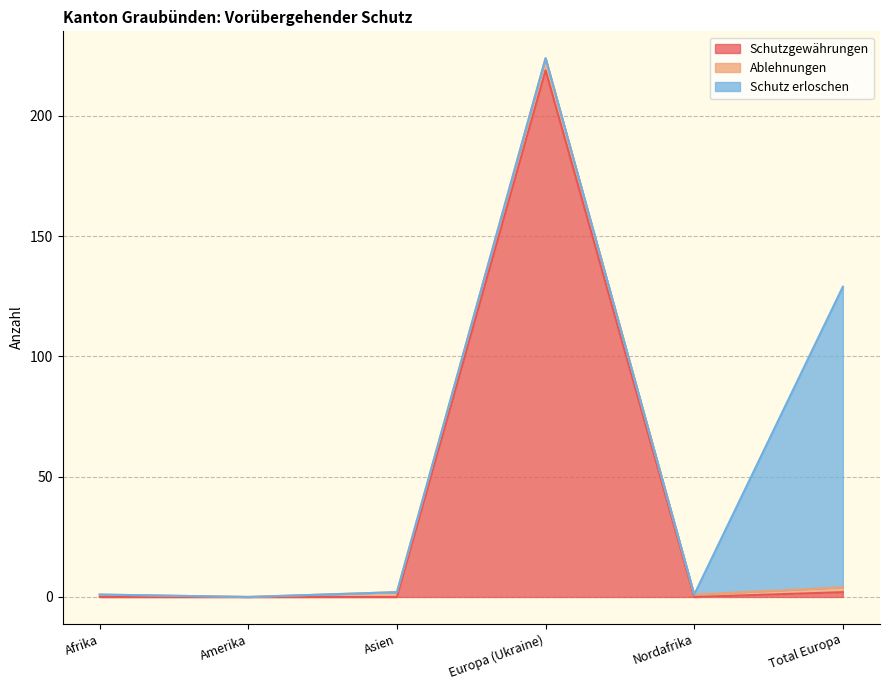

Reading left to right, extract all data points from this chart.

Schutzgewährungen: 0	0	0	219	0	2
Ablehnungen: 1	0	2	5	1	2
Schutz erloschen: 0	0	0	0	0	125